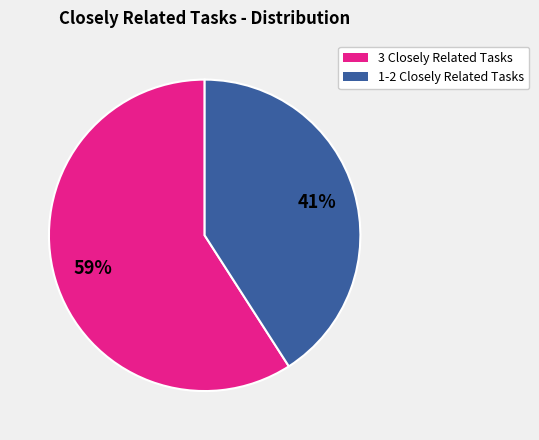

Is there any slice that represents more than half of the pie?

Yes